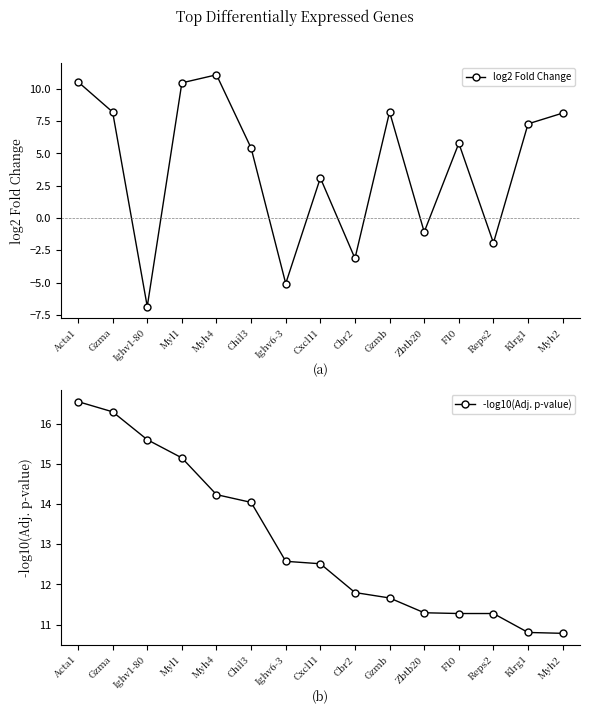

What is the difference between the maximum and second lowest values in the -log10(Adj. p-value) series?

5.7